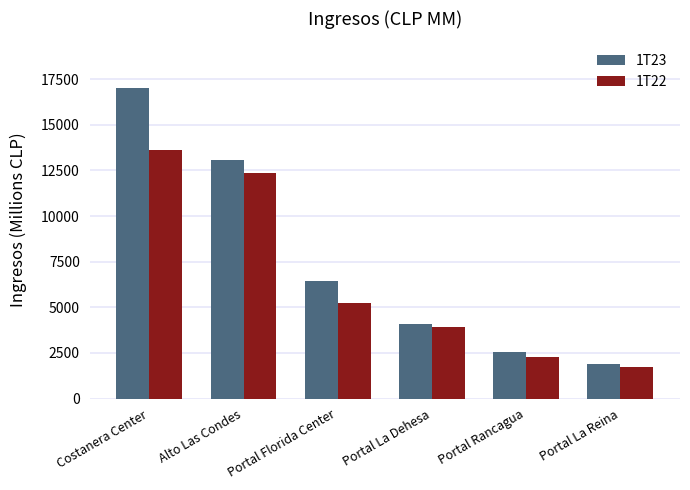

Is the value of 1T22 at Portal Florida Center greater than the value of 1T23 at Portal La Reina?

Yes